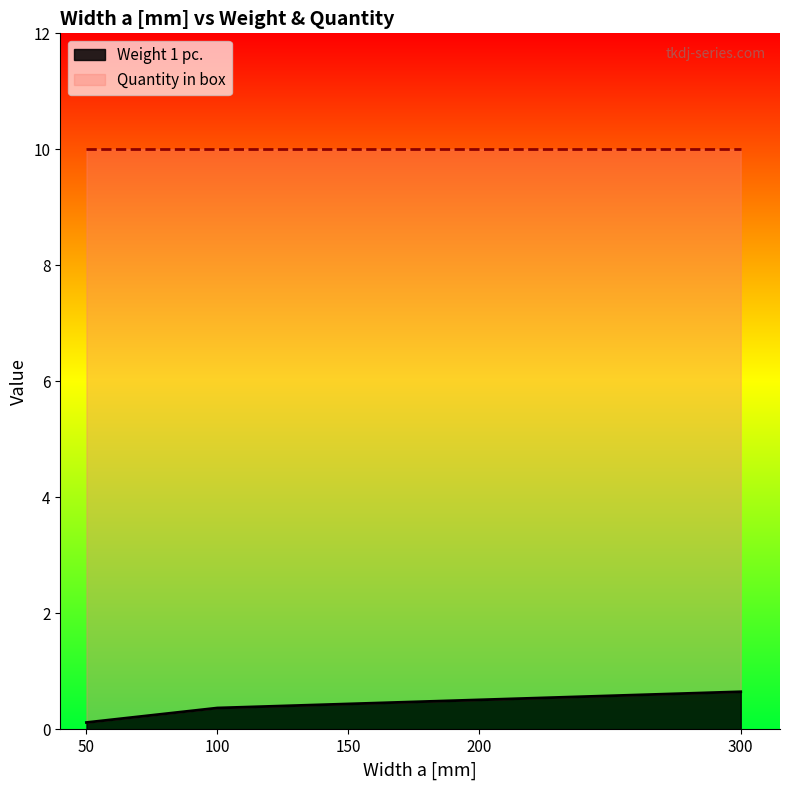

The value at 150 is 0.4. True or false?

True